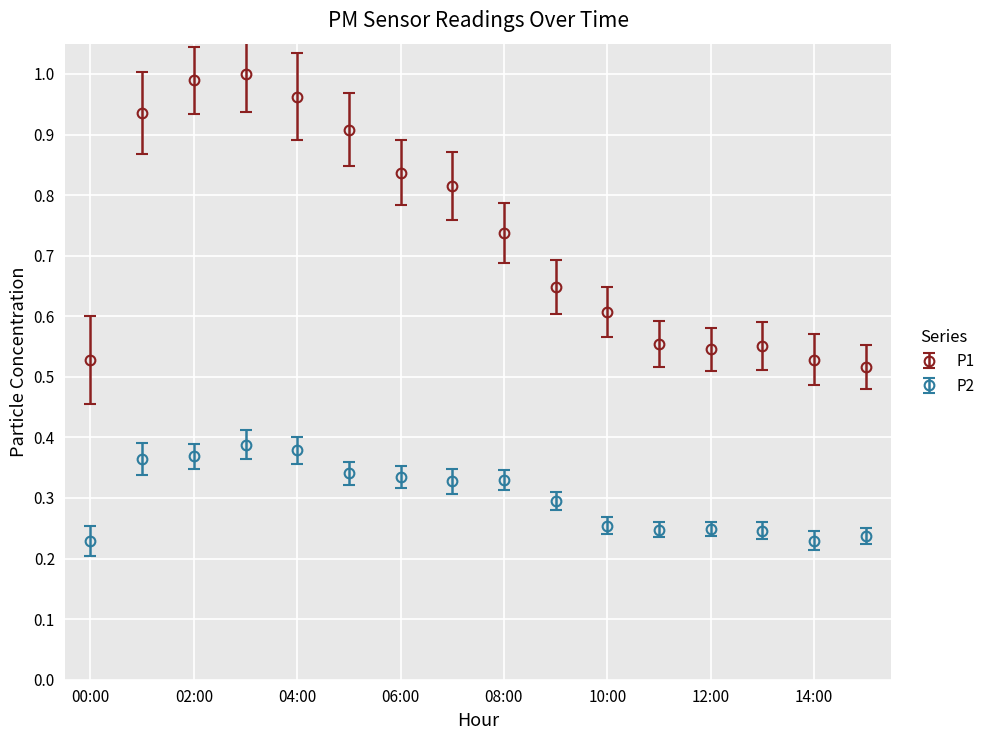

What is the sum of all P2 values?

4.8